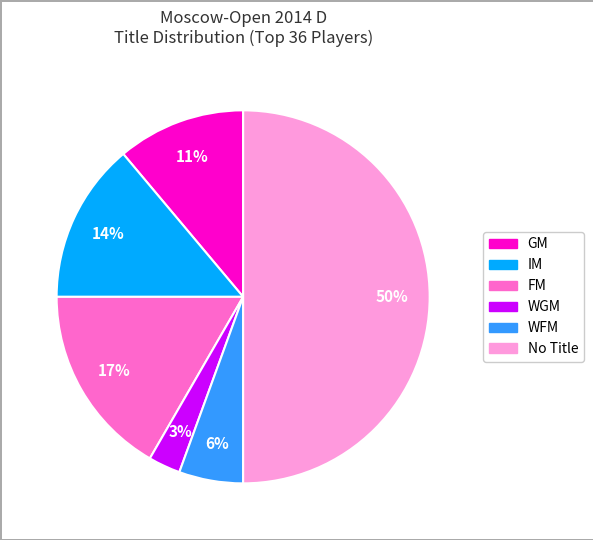

To the nearest percent, what is the average slice percentage?

17%